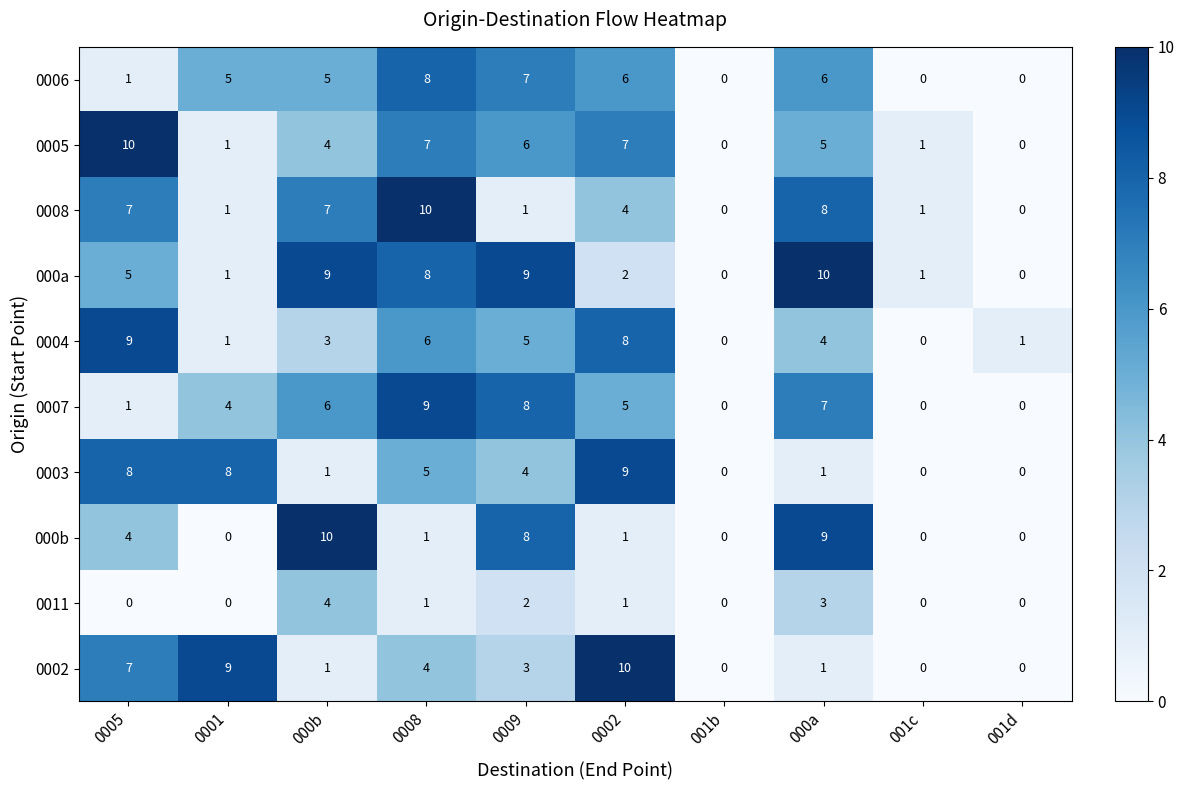

Is it true that 0005 equals 7 at 0002?

True